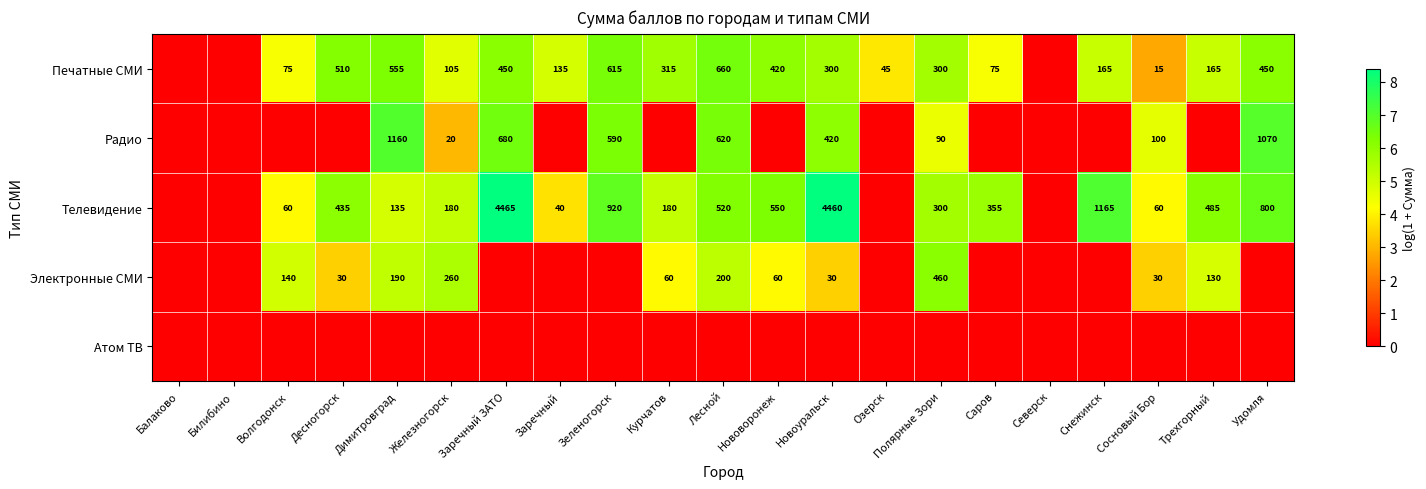

The Телевидение series shows 40 at Заречный. True or false?

True